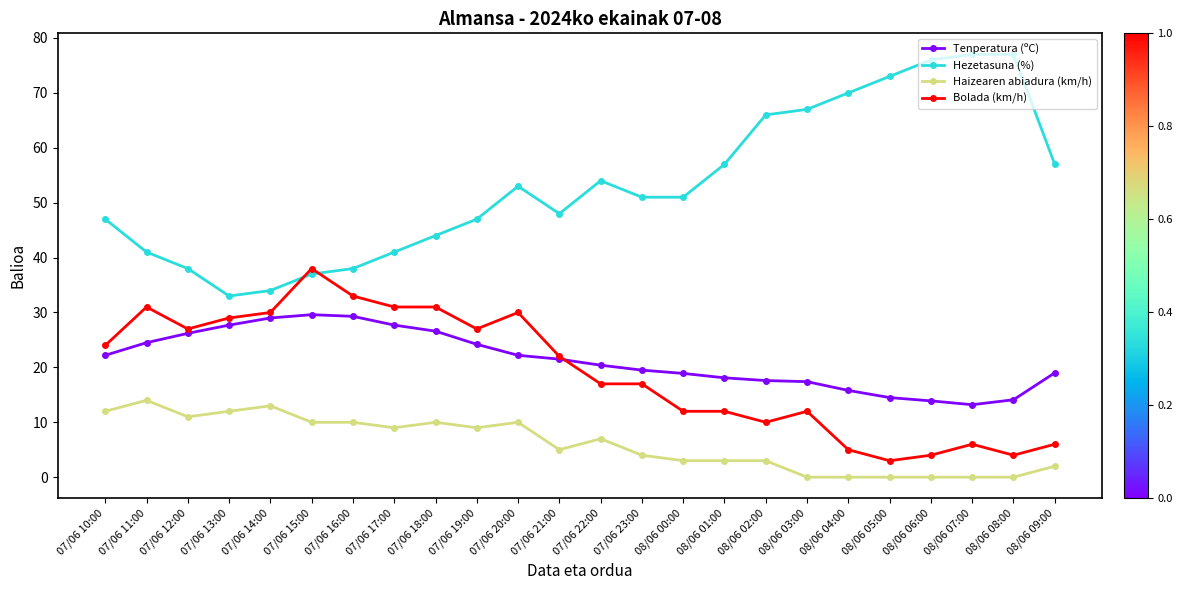

What is the total value across all series at 08/06 05:00?

90.5